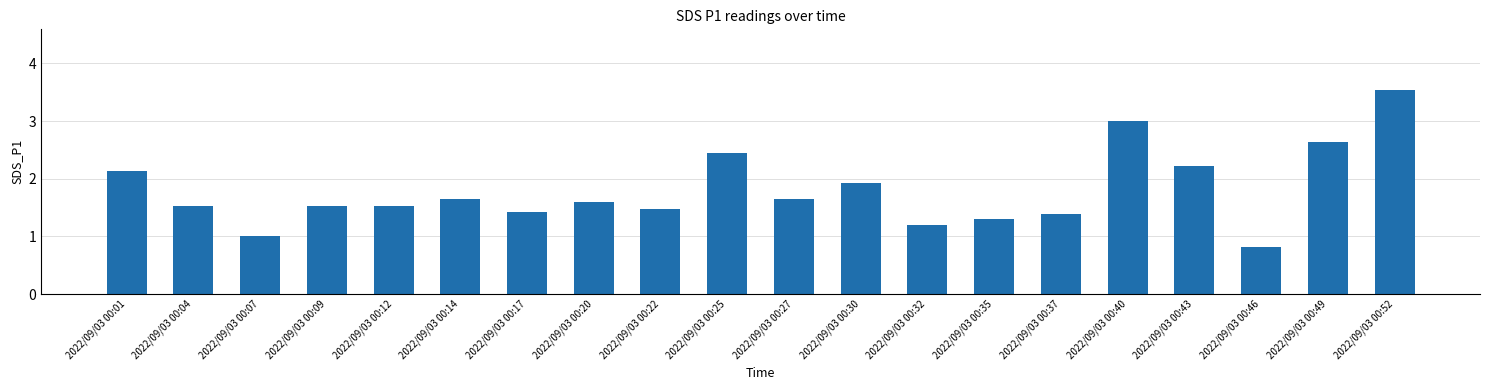

Read the value at 2022/09/03 00:46.

0.8